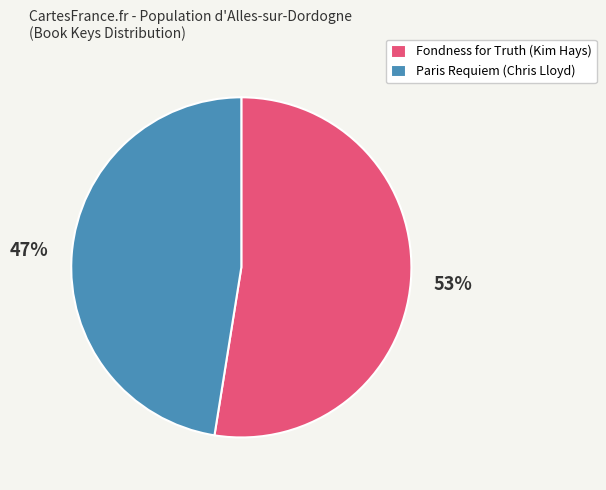

To the nearest percent, what portion does Fondness for Truth (Kim Hays) represent?

53%